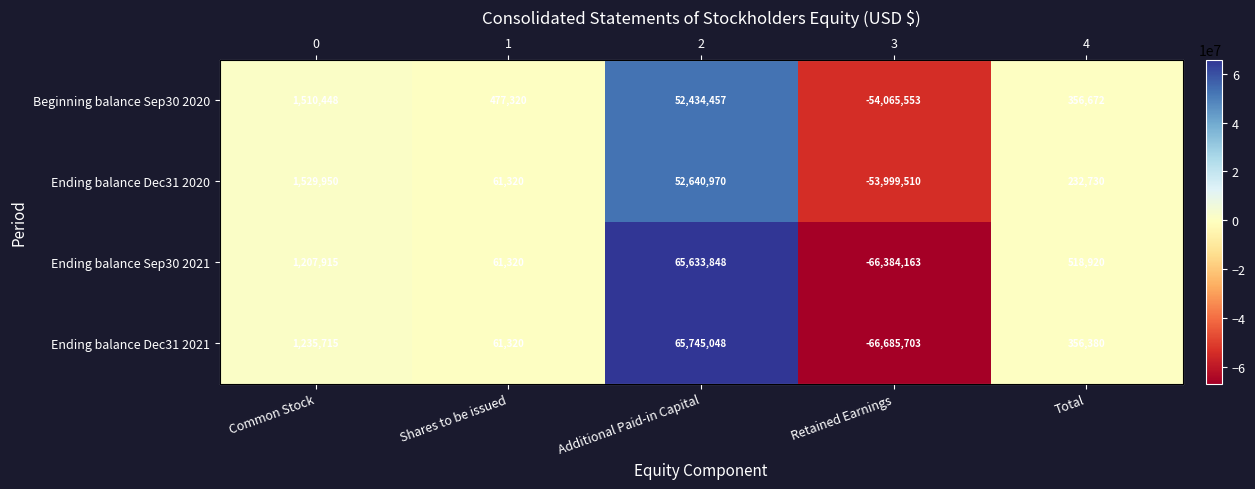

How many values in Ending balance Sep30 2021 are below zero?

1